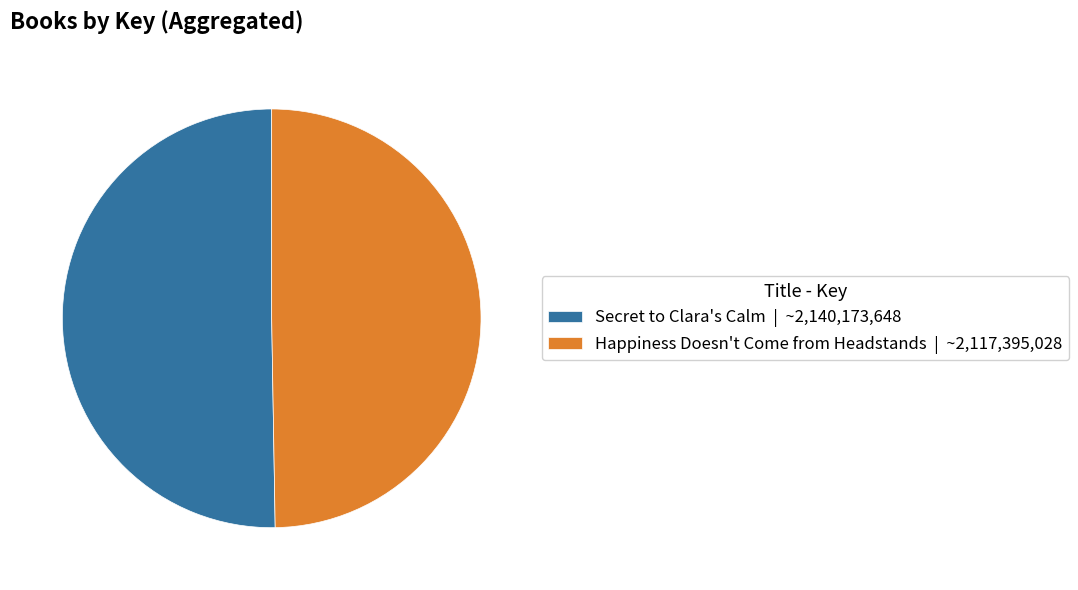

Rank the categories by value from lowest to highest.

Happiness Doesn't Come from Headstands, Secret to Clara's Calm